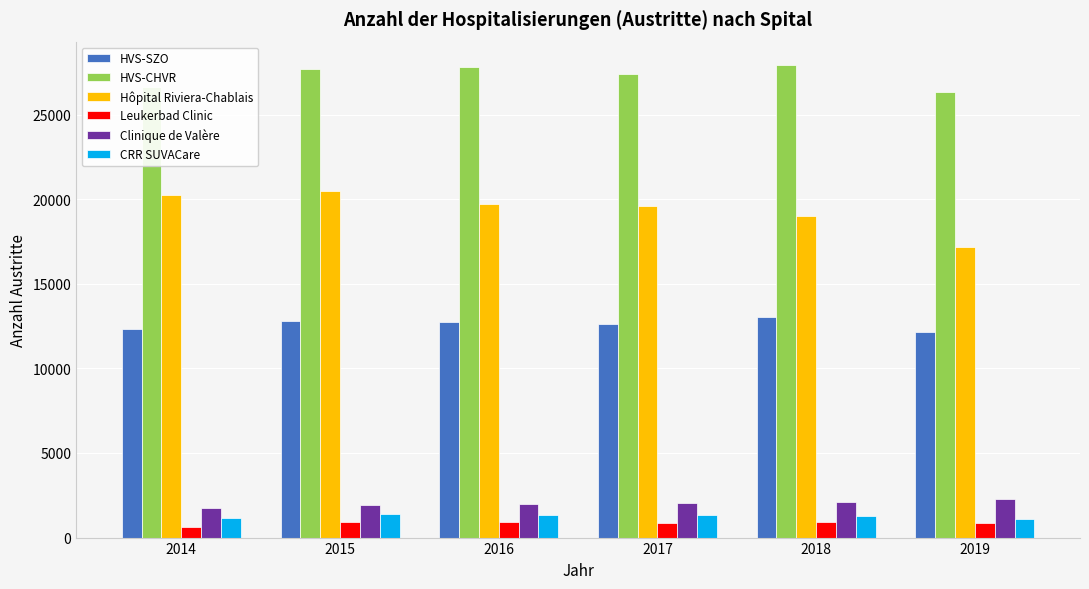

How many values in the Hôpital Riviera-Chablais series are below 19686?

3